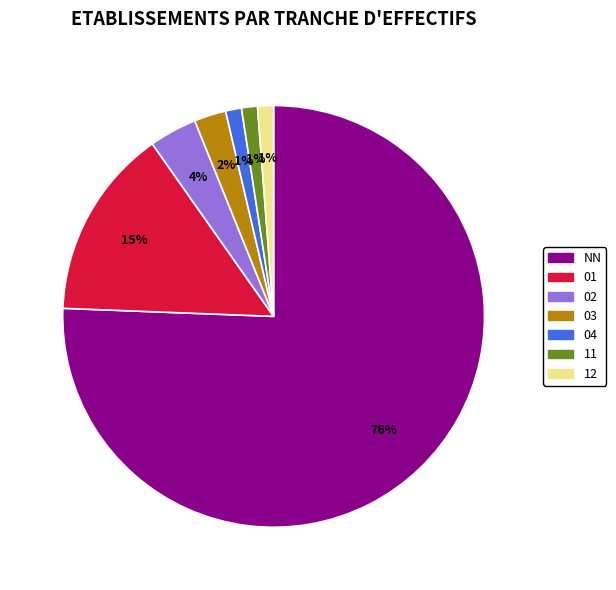

Count the number of slices in the pie.

7